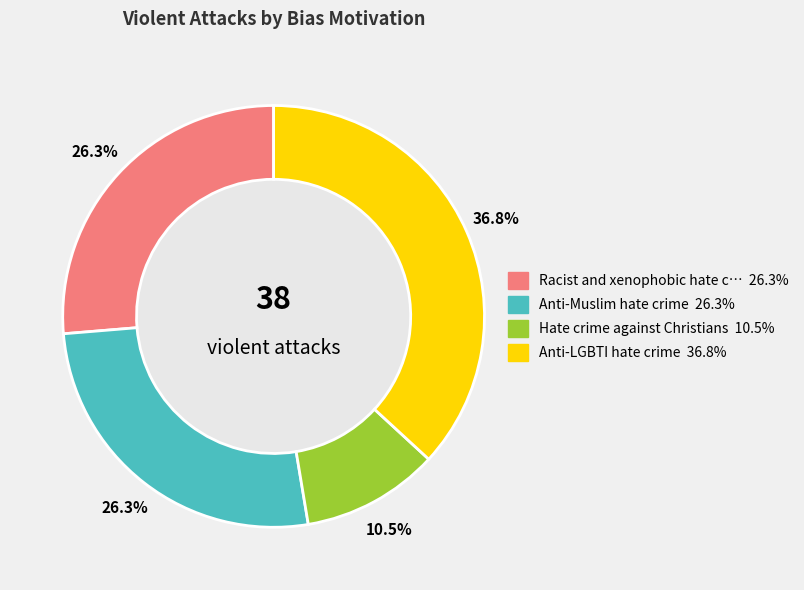

Does any single category account for the majority?

No